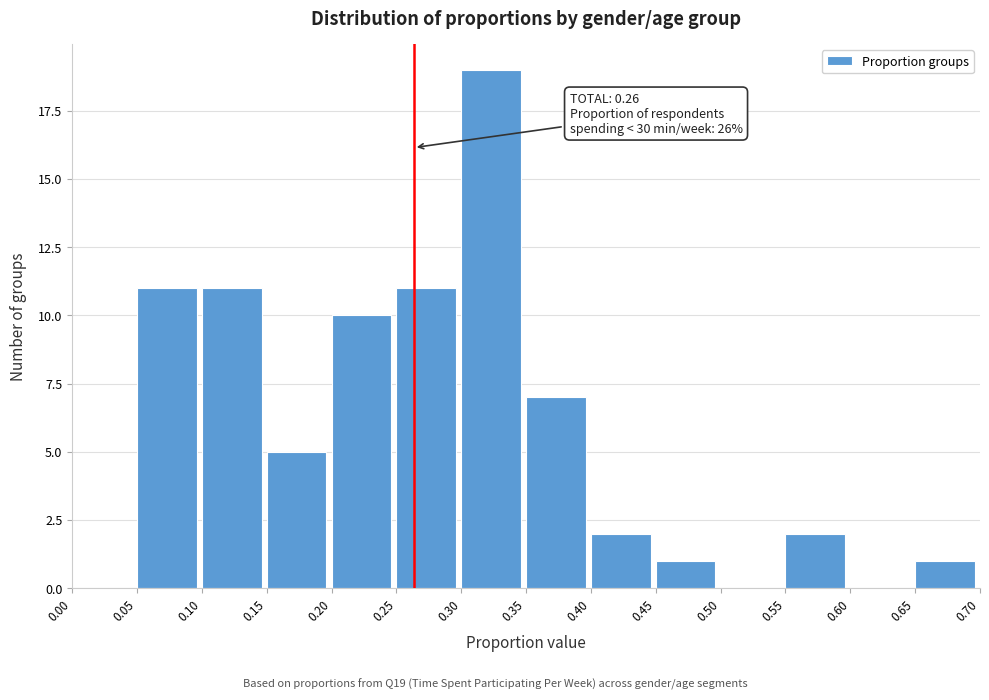

Which range on the x-axis has the tallest bar?

0.30 to 0.35